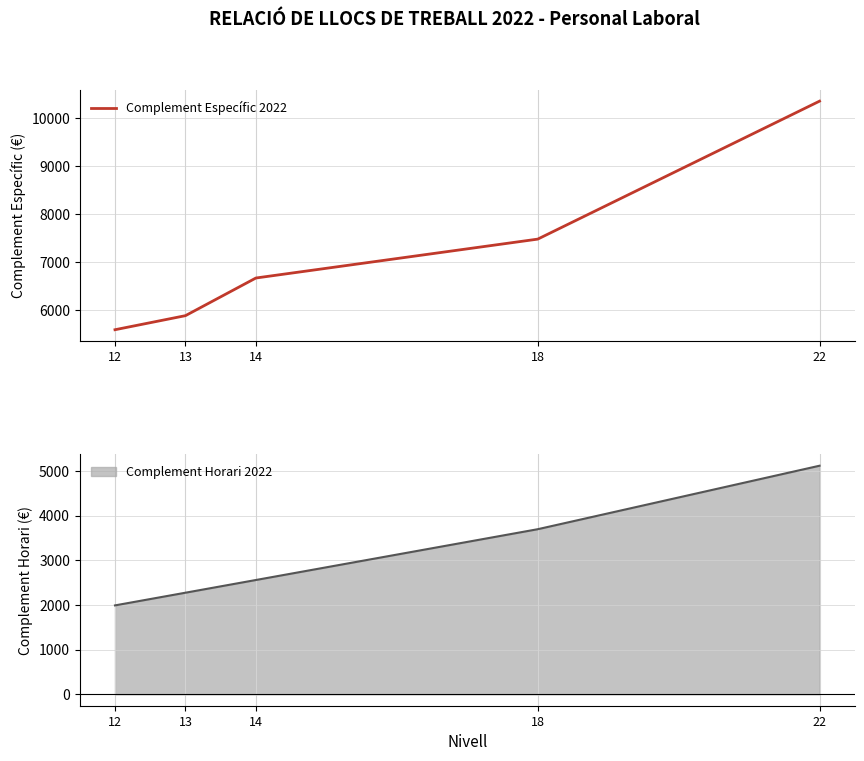

What is the change in value from 12 to 18?

+1881.3